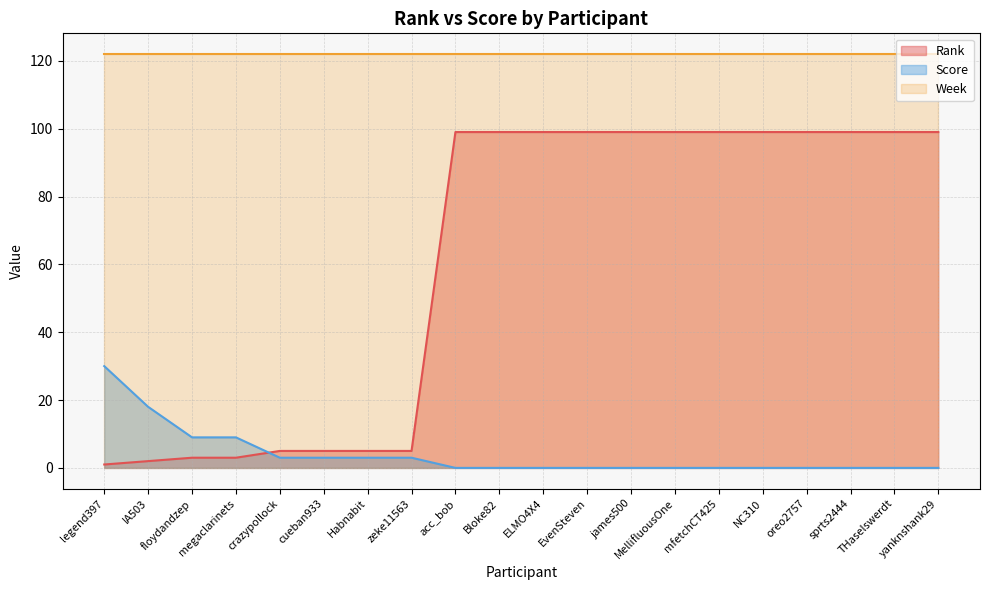

At IA503, list the series in order from largest to smallest.

Week, Score, Rank